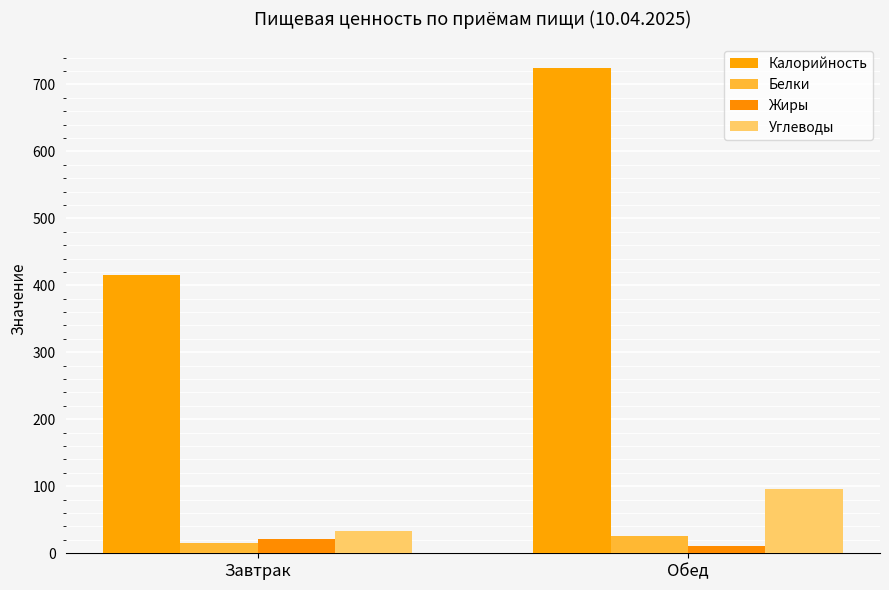

At how many categories does at least one series exceed 173?

2